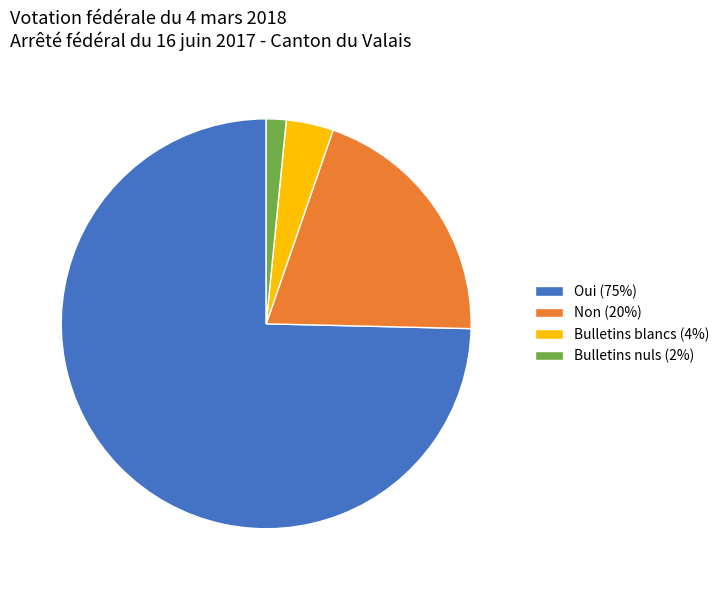

Is the sum of Bulletins nuls (2%) and Non (20%) greater than half?

No